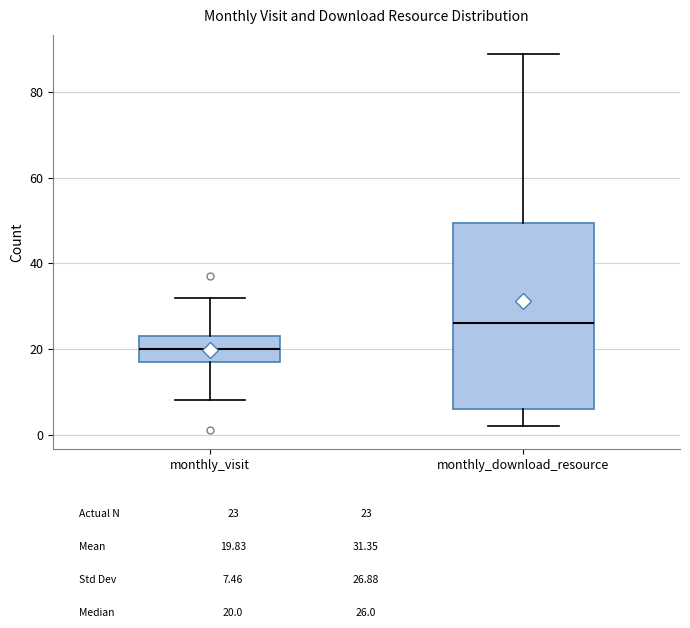

Reading left to right, transcribe this box plot: for each box, give where its median line is, the range the box spans, and where its two whiskers end, as read against the y-axis. The values are not printed on the chart, so give them approximately, as read against the axis.

monthly_visit: median 20, box 18 to 24, whiskers 8 to 32
monthly_download_resource: median 26, box 6 to 50, whiskers 2 to 90